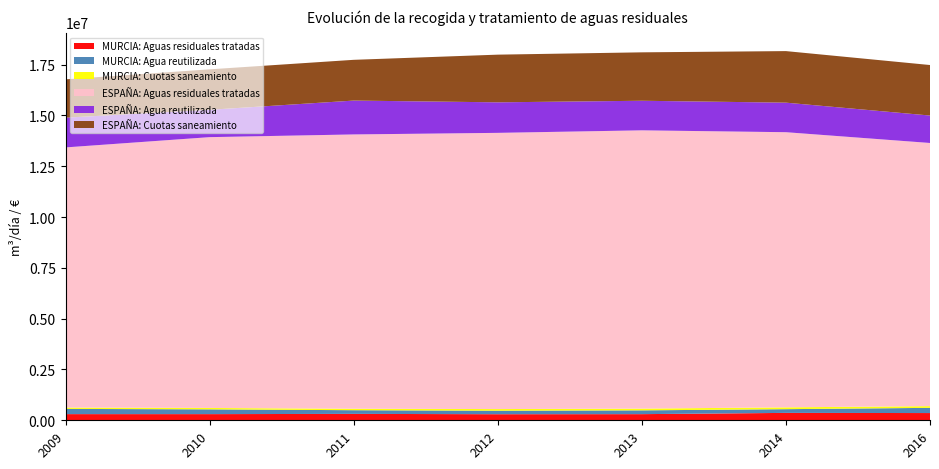

Reading left to right, extract all data points from this chart.

MURCIA: Aguas residuales tratadas: 303319	303283	315288	298630	302171	363900	356164
MURCIA: Agua reutilizada: 257251	235007	181082	171330	186405	183227	255680
MURCIA: Cuotas saneamiento: 66677	68377	72774	82181	86353	89750	85453
ESPAÑA: Aguas residuales tratadas: 12800974	13326802	13497518	13592255	13693645	13540084	12949076
ESPAÑA: Agua reutilizada: 1464261	1346008	1666429	1502614	1455509	1453995	1350536
ESPAÑA: Cuotas saneamiento: 1885025	1991090	2005529	2346109	2383001	2536798	2485747